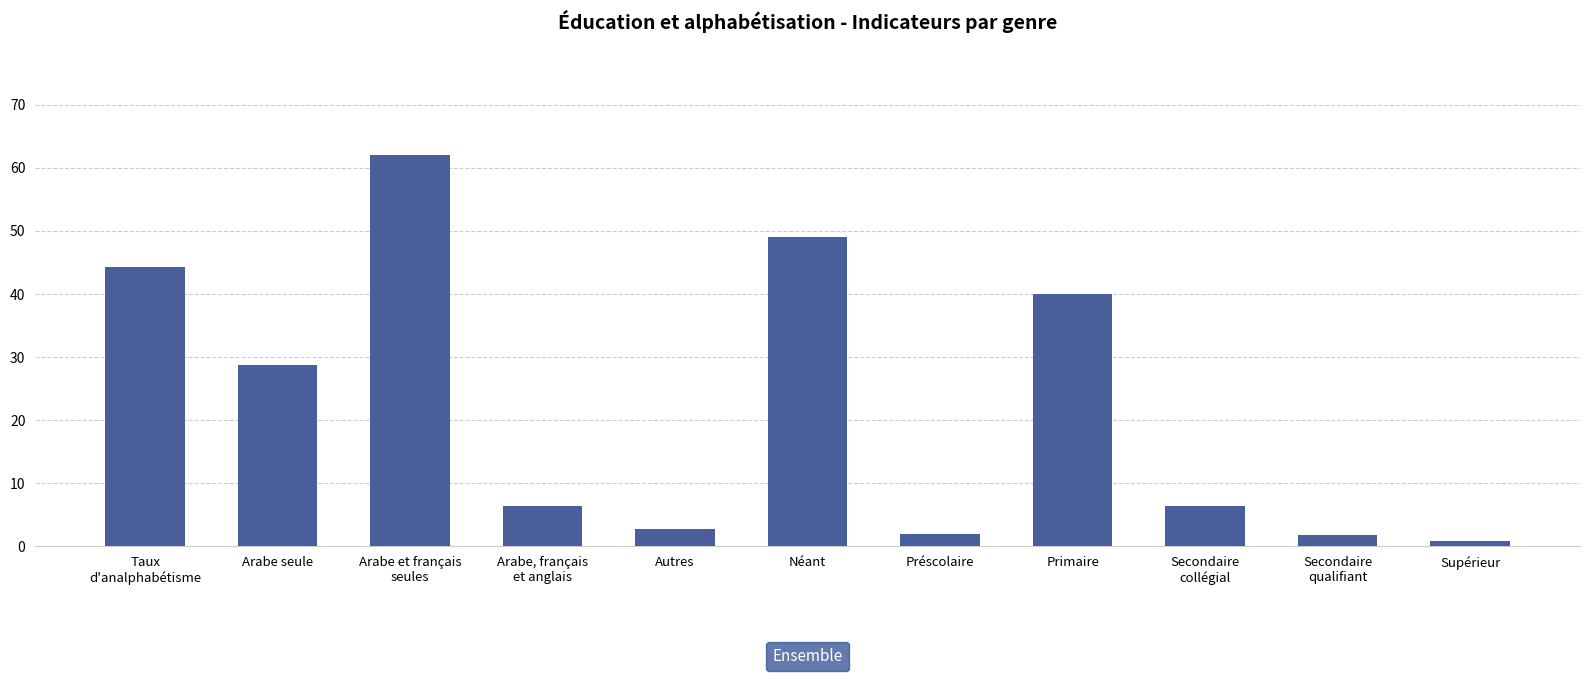

What position from the left is Taux
d'analphabétisme?

1